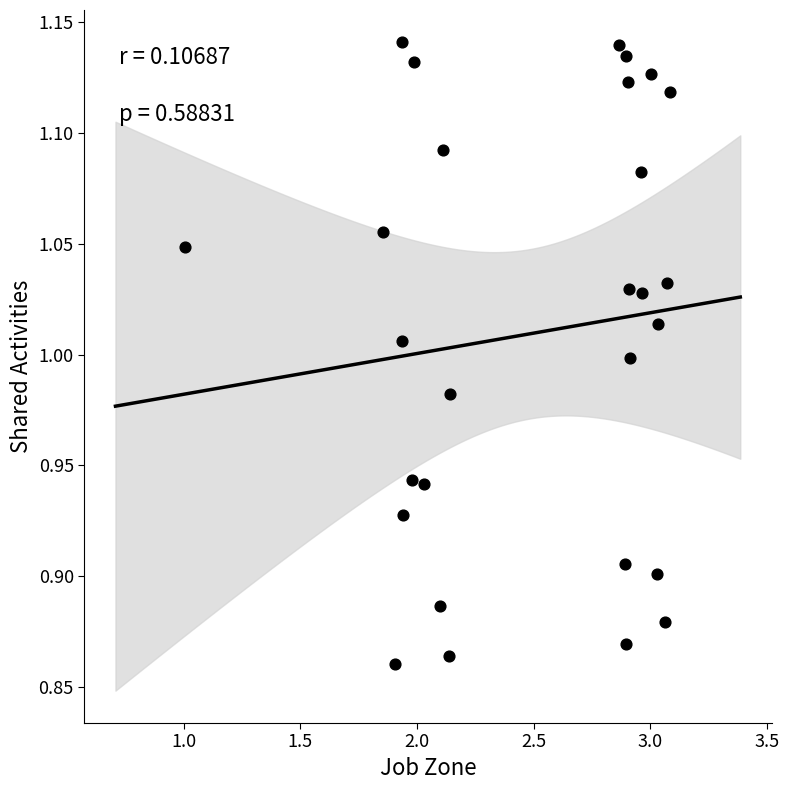

What is the range of X values (max minus min)?

2.1